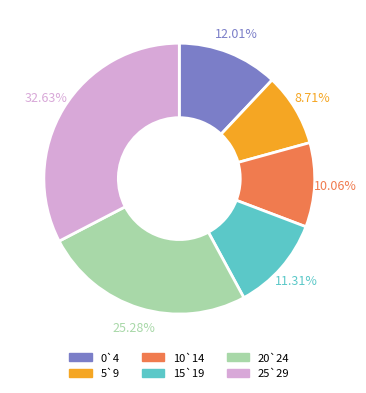

Combined, what portion of the pie is 20`24 and 5`9?

34.0%